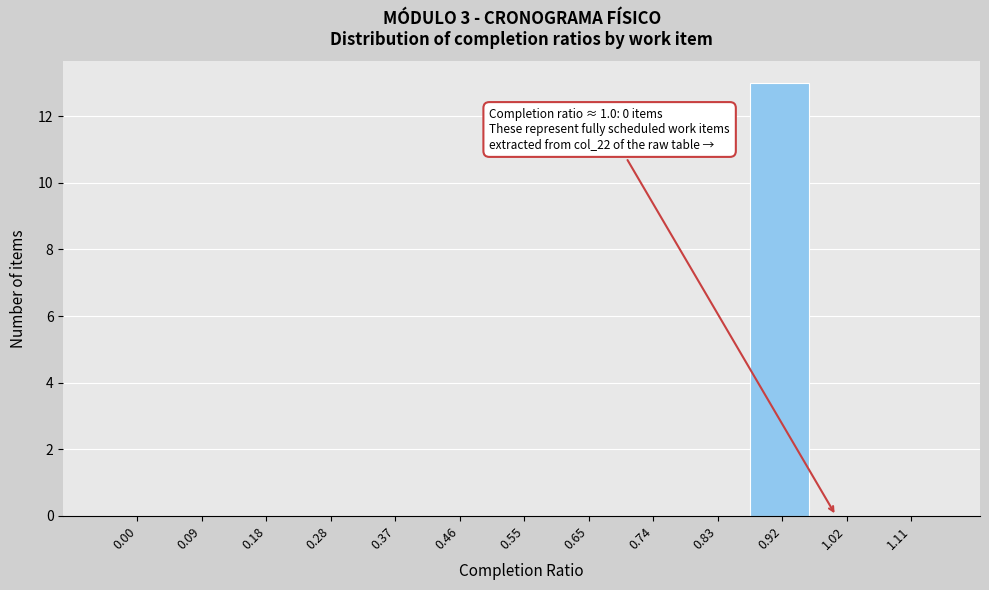

Reading left to right, what are all the values shown in this chart?

0.00=0	0.09=0	0.18=0	0.28=0	0.37=0	0.46=0	0.55=0	0.65=0	0.74=0	0.83=0	0.92=13	1.02=0	1.11=0